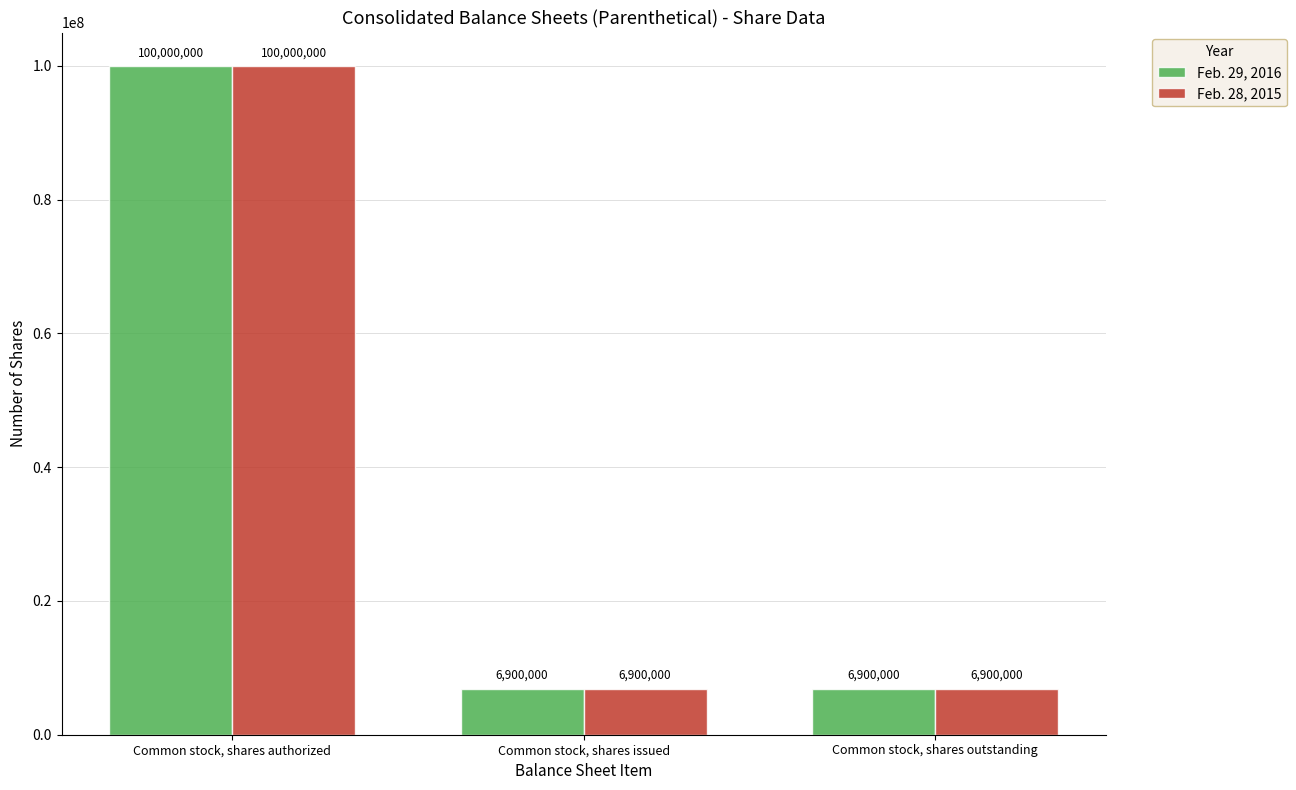

Does the chart contain stacked bars?

No